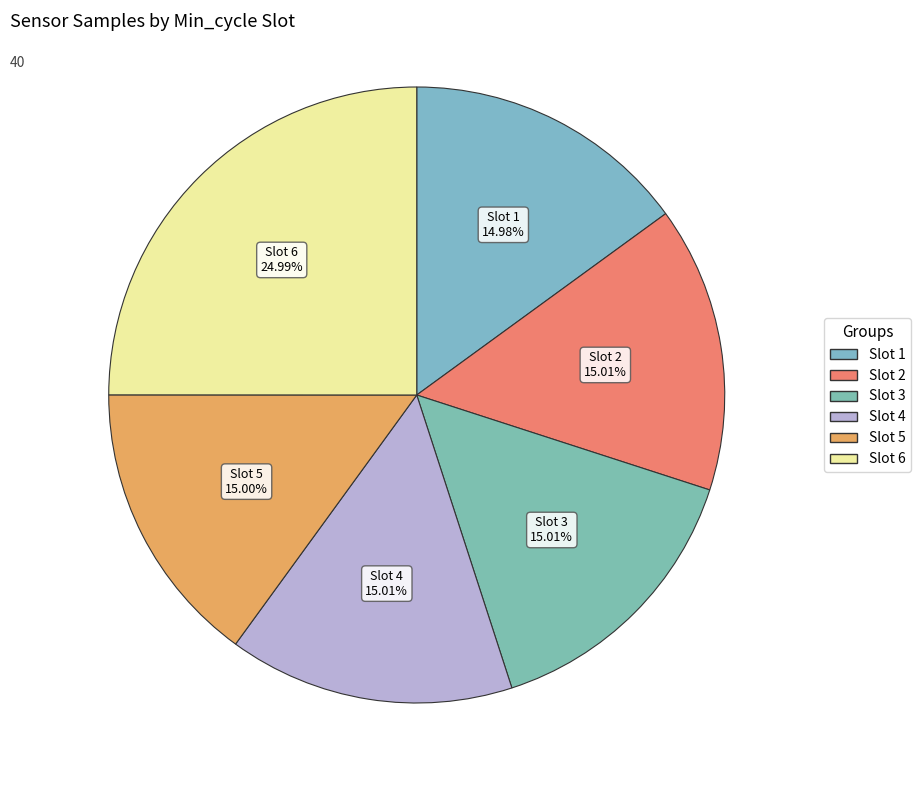

How many segments does this pie chart have?

6